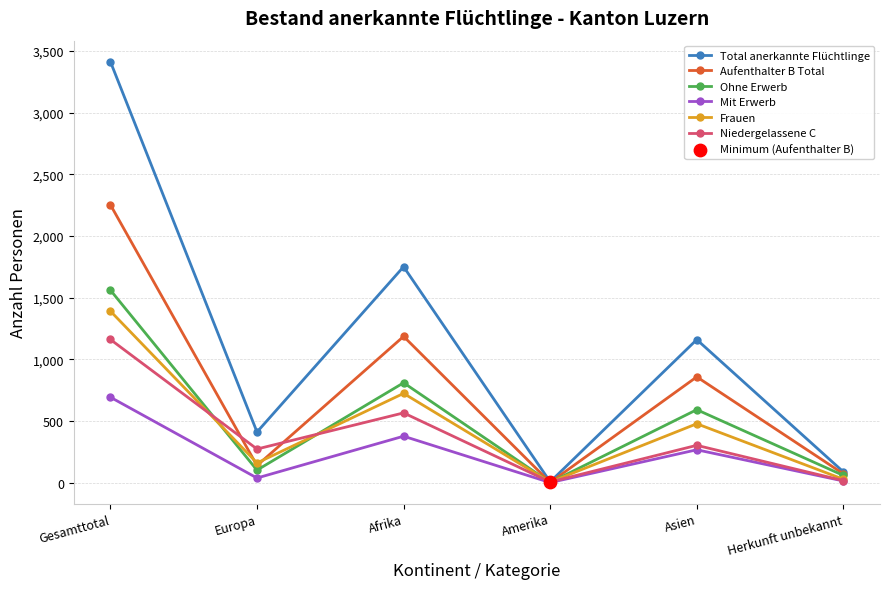

Which series changed the most between Europa and Afrika?

Total anerkannte Flüchtlinge